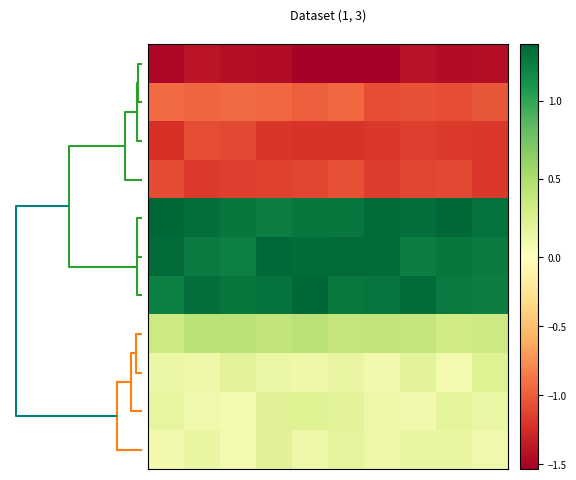

At which category is the sum across all series the highest?

3